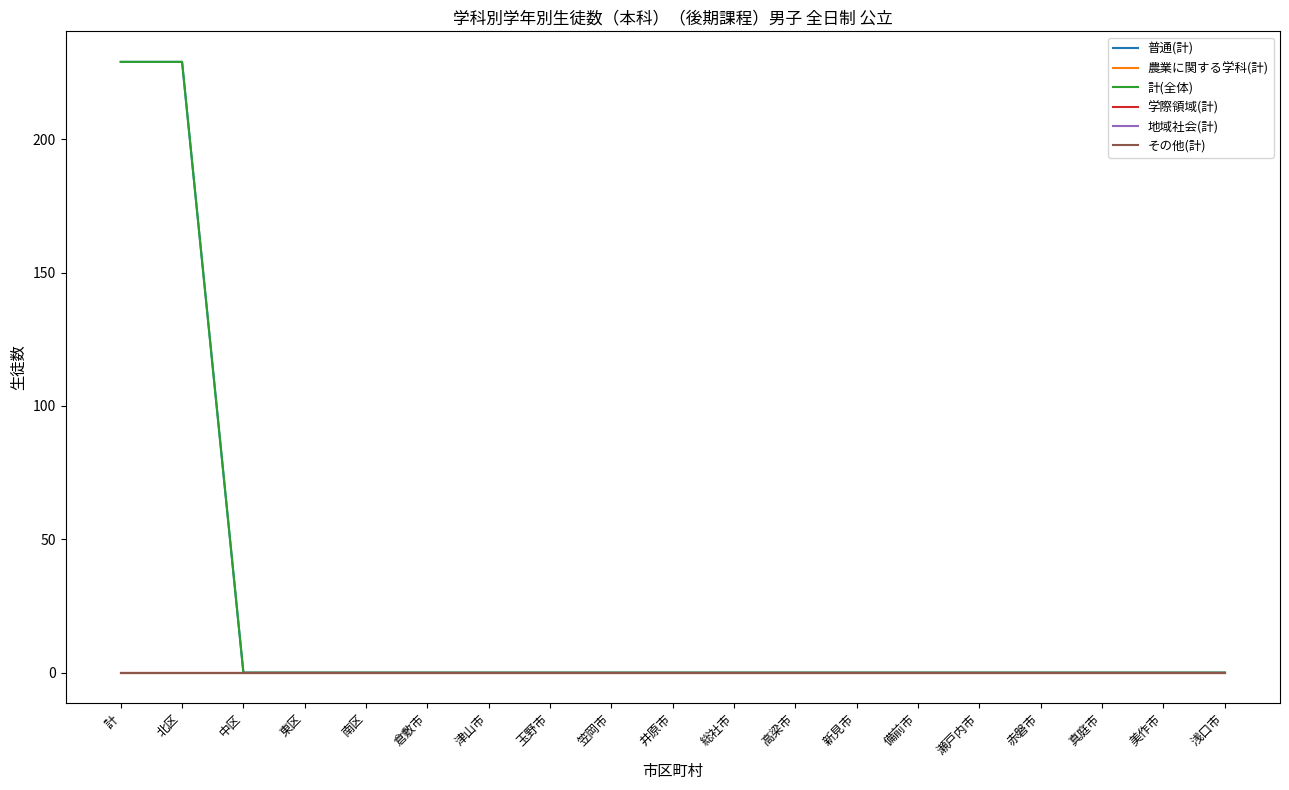

Does the chart display data point markers on the line(s)?

No